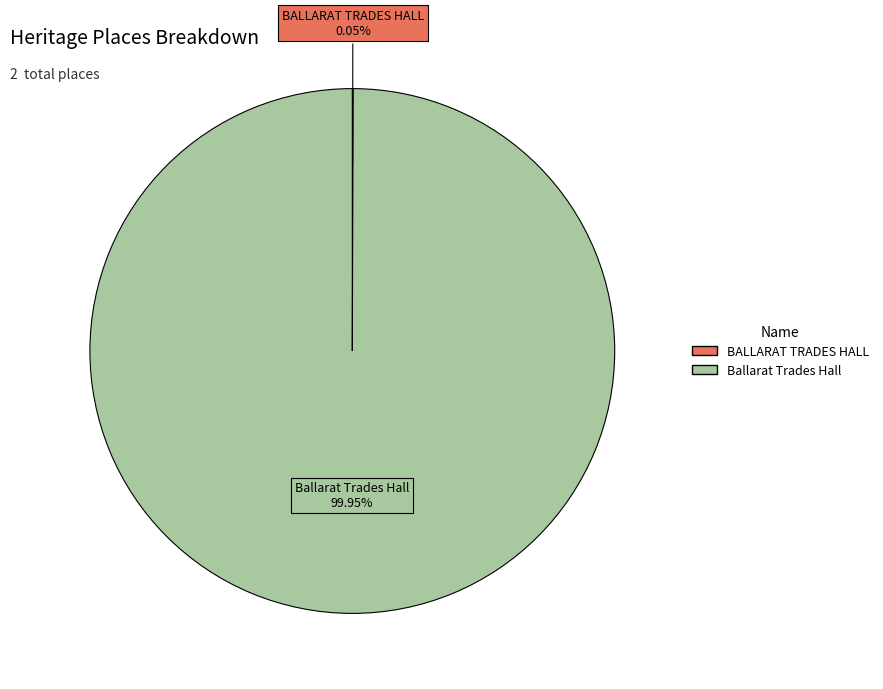

Does Ballarat Trades Hall account for over 50% of the chart?

Yes